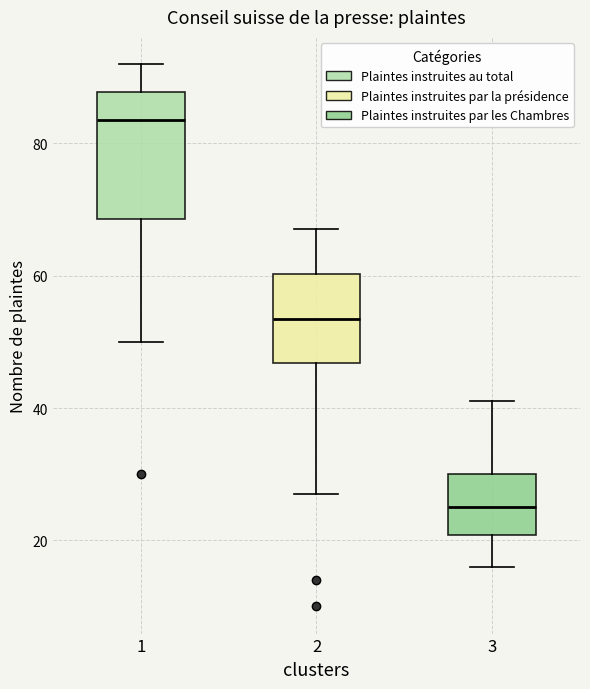

Reading left to right, read every box against the y-axis: the position of its median line, the range the box covers, and the ends of its whiskers. The values are not printed on the chart, so give them approximately, as read against the axis.

1: median 84, box 68 to 88, whiskers 50 to 92
2: median 54, box 46 to 60, whiskers 28 to 68
3: median 26, box 20 to 30, whiskers 16 to 42